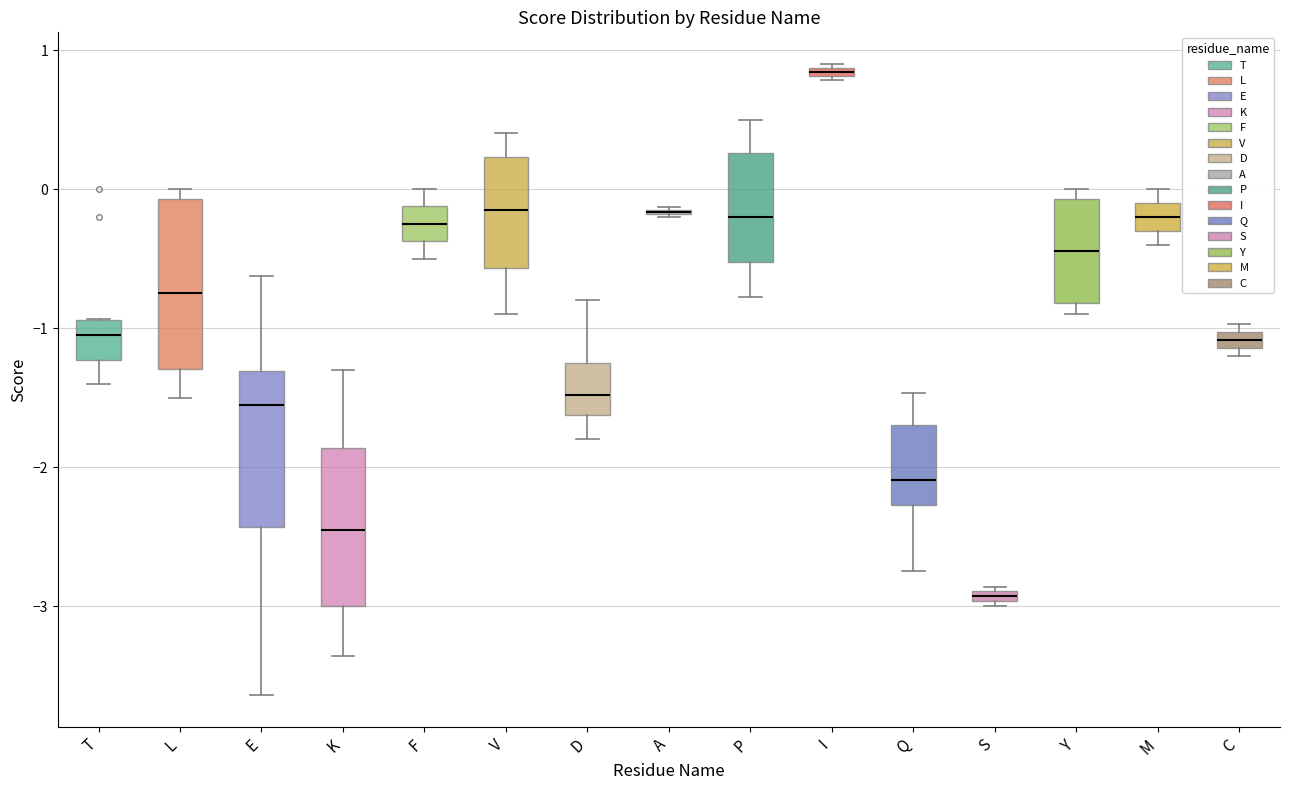

Where is the lower edge of the box for I on the y-axis? The values are not printed on the chart, so give them approximately, as read against the axis.

0.8